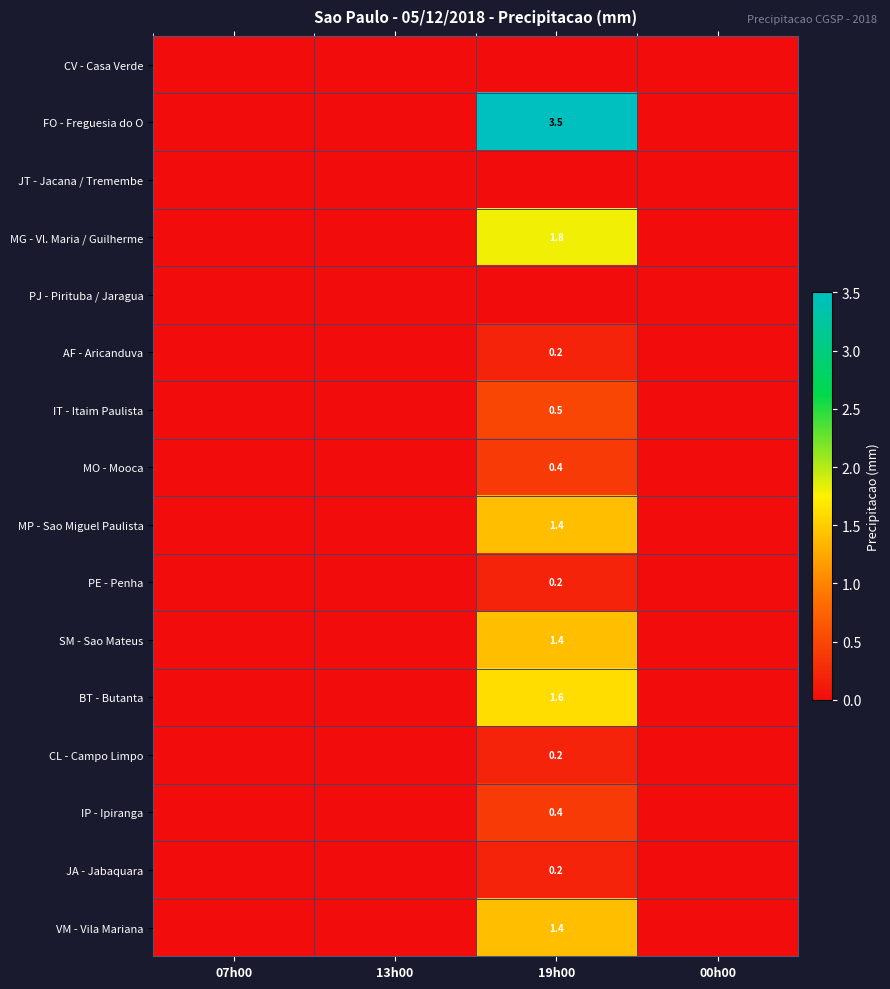

True or false: MG - Vl. Maria / Guilherme has a value of 1.8 at 19h00.

True